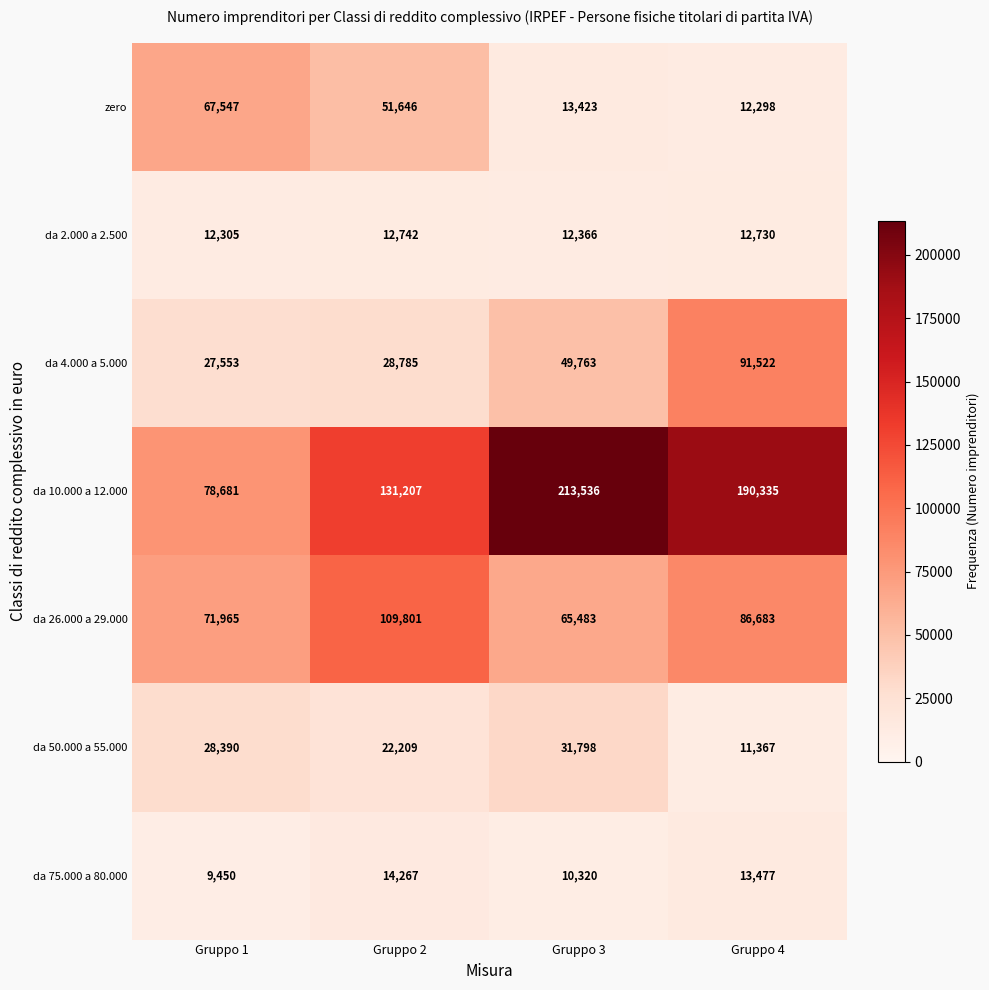

Rank the series by their maximum value, from lowest to highest.

da 2.000 a 2.500, da 75.000 a 80.000, da 50.000 a 55.000, zero, da 4.000 a 5.000, da 26.000 a 29.000, da 10.000 a 12.000